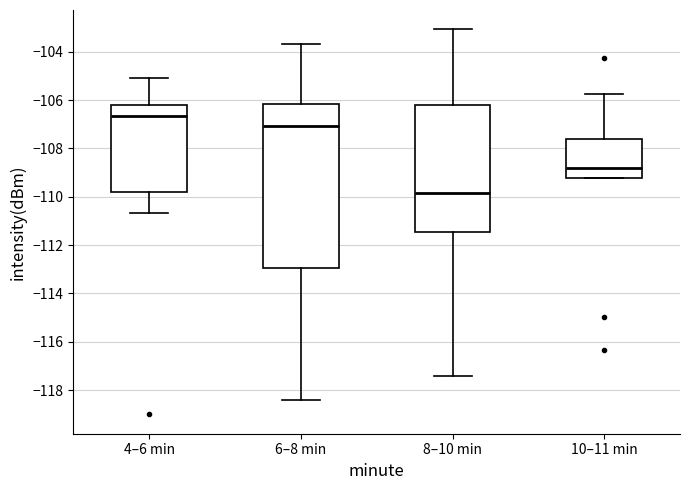

Reading left to right, read every box against the y-axis: the position of its median line, the range the box covers, and the ends of its whiskers. The values are not printed on the chart, so give them approximately, as read against the axis.

4–6 min: median -106.6, box -109.8 to -106.2, whiskers -110.6 to -105.0
6–8 min: median -107.0, box -113.0 to -106.2, whiskers -118.4 to -103.6
8–10 min: median -109.8, box -111.4 to -106.2, whiskers -117.4 to -103.0
10–11 min: median -108.8, box -109.2 to -107.6, whiskers -109.2 to -105.8